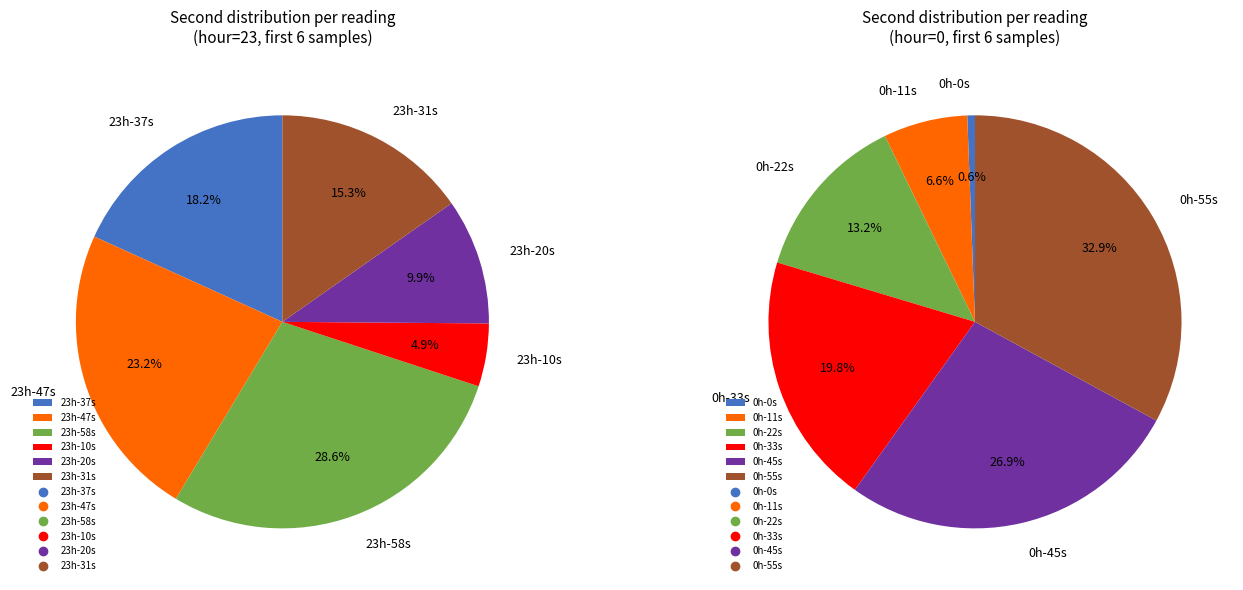

Rank the categories by value from highest to lowest.

0, 1, 2, 3, 10, 6, 9, 7, 5, 11, 4, 8